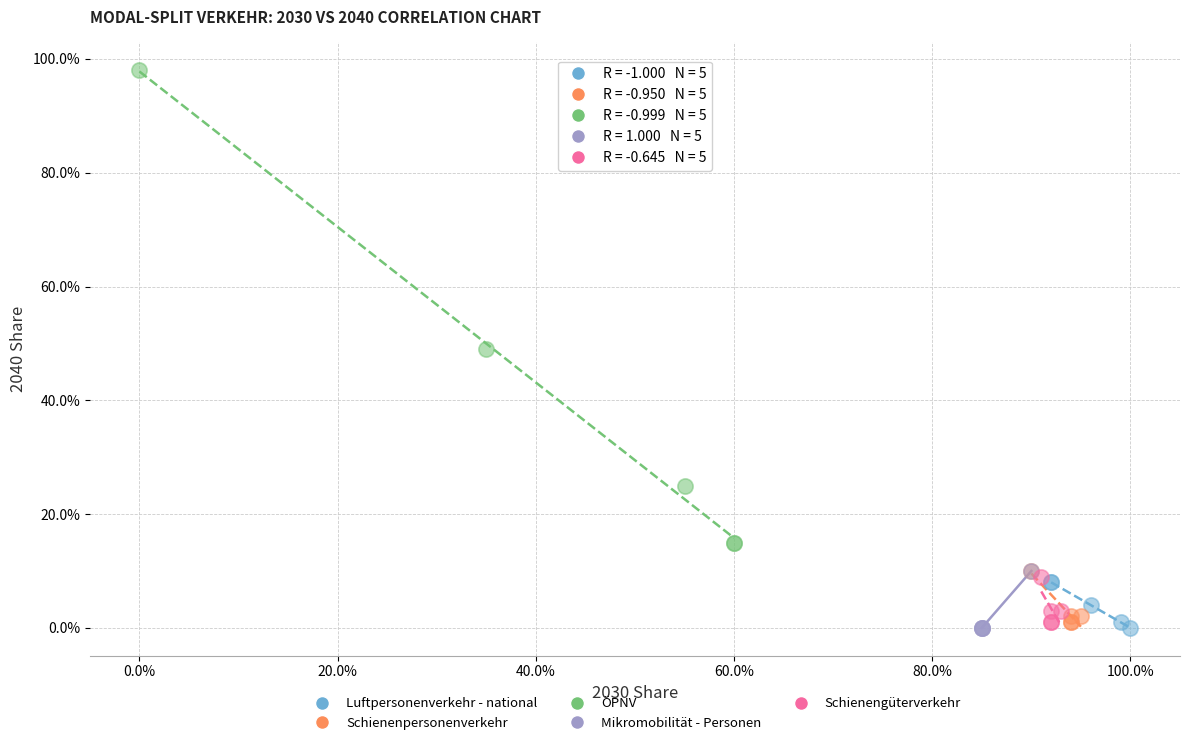

Which series contains the highest Y value?

ÖPNV